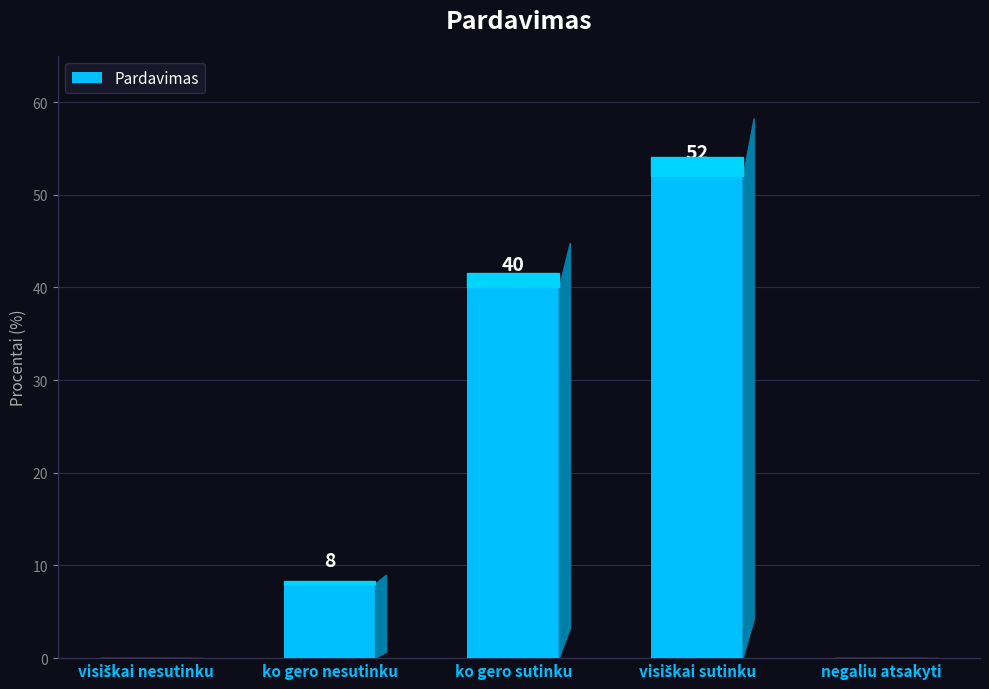

Count the number of data series in this chart.

1